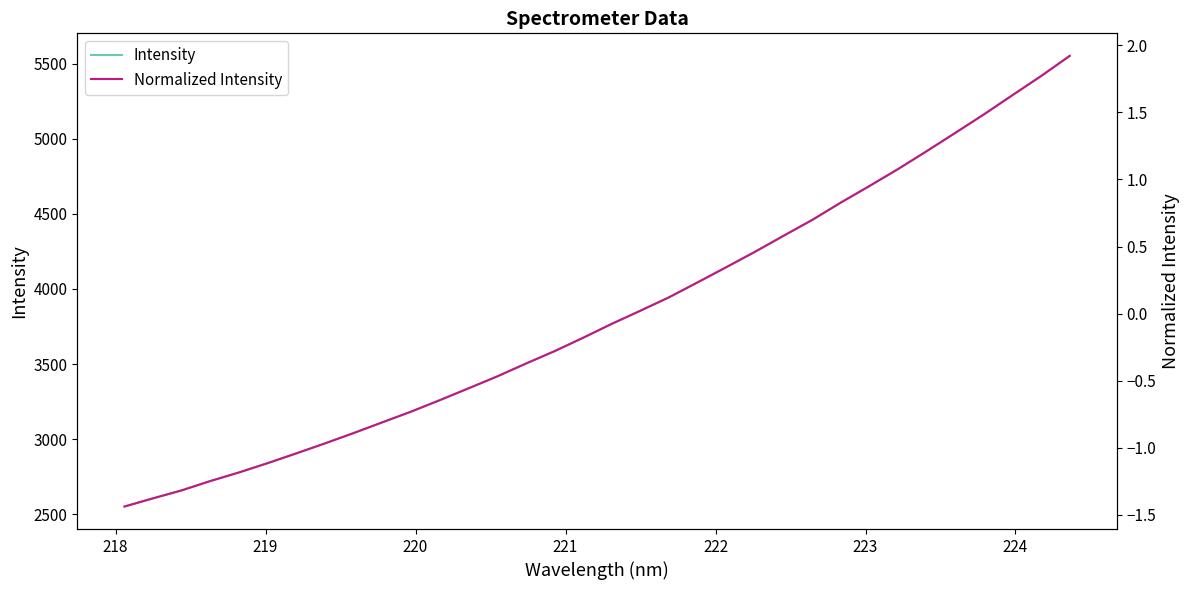

True or false: Normalized Intensity has more than 0 interior local peaks.

False